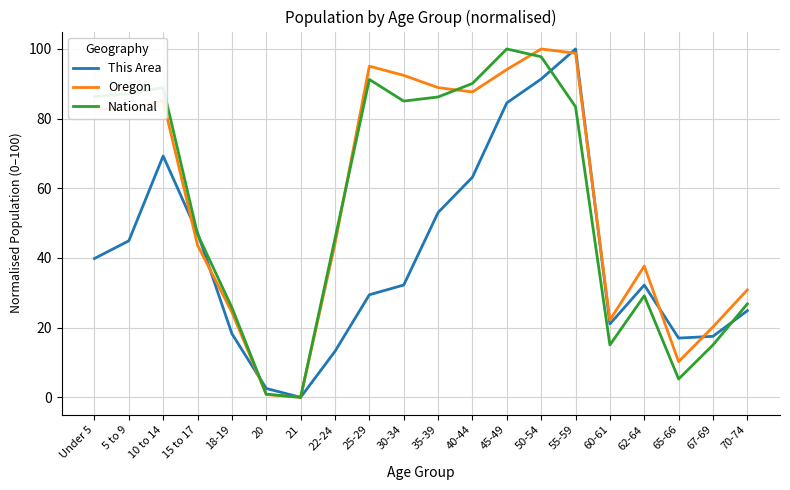

Which series changed the most between 30-34 and 45-49?

This Area